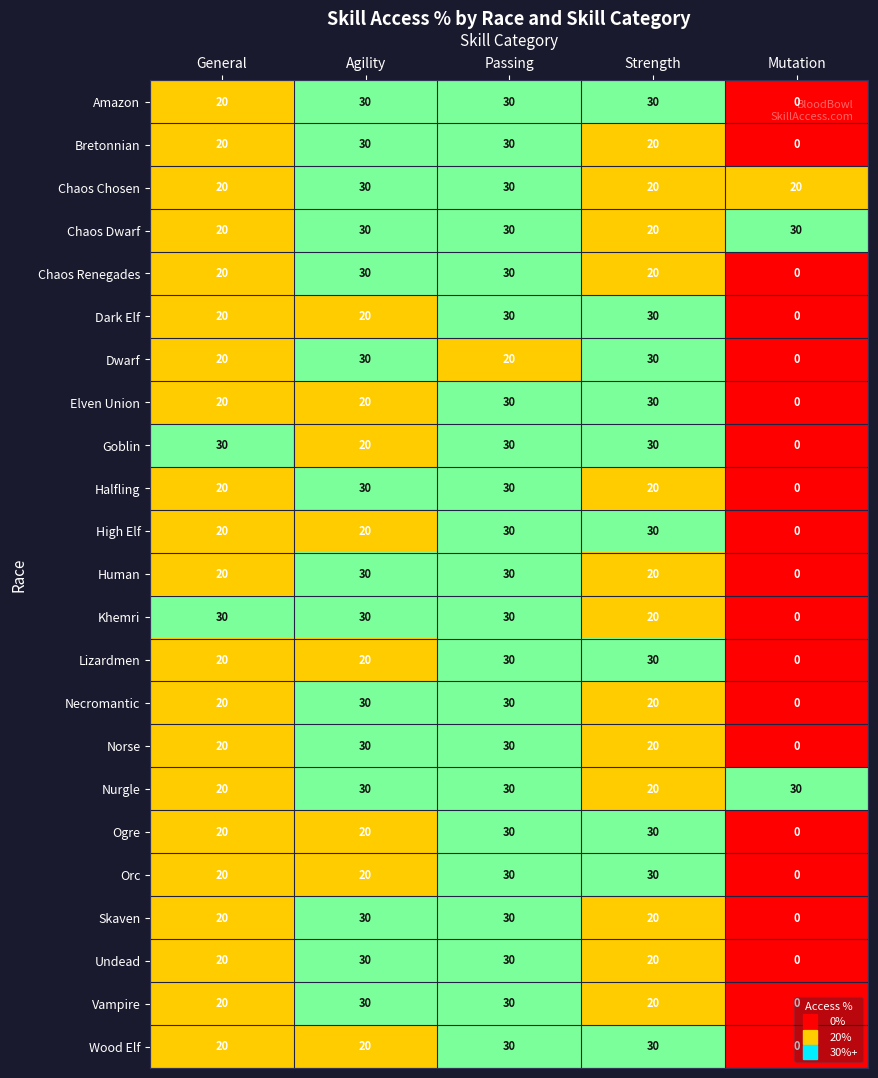

What value does the Vampire series have at Passing, to the nearest 10?

30